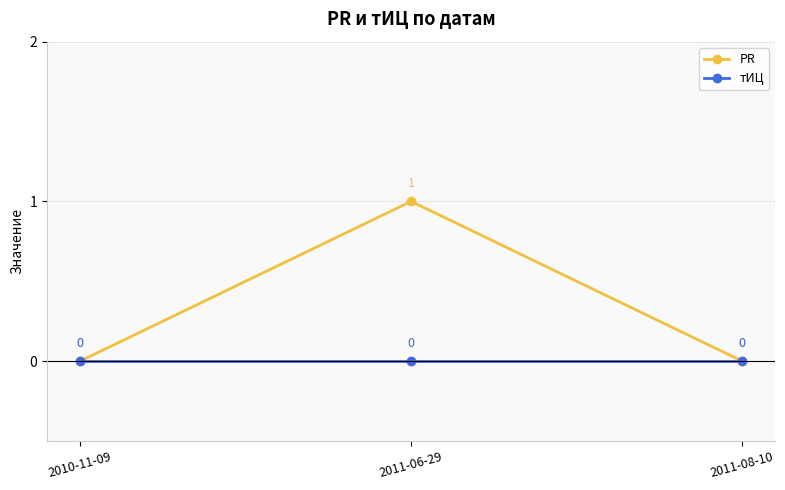

How many lines are shown in the chart?

2